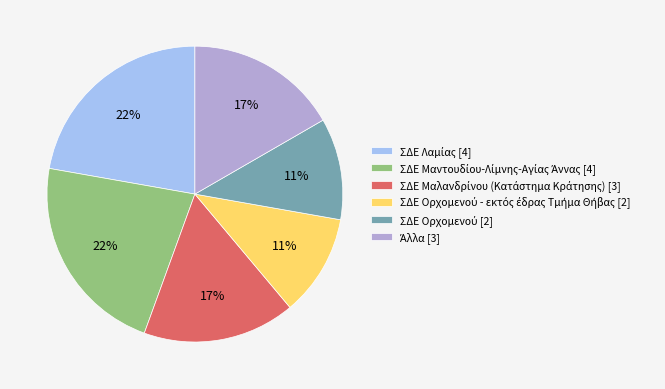

Count the number of slices in the pie.

6